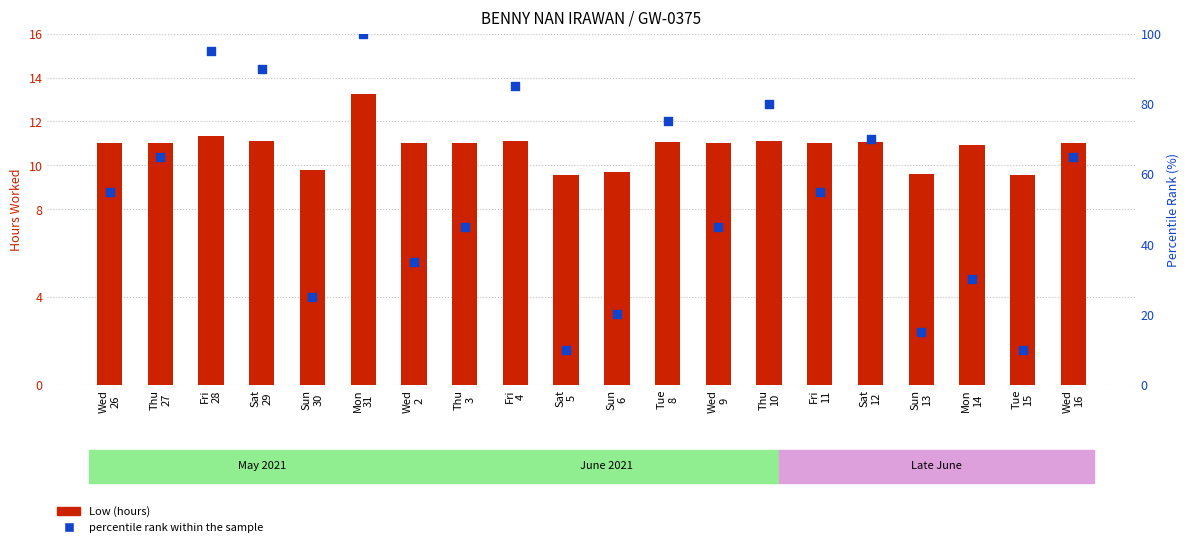

At how many categories does at least one series exceed 25?

15